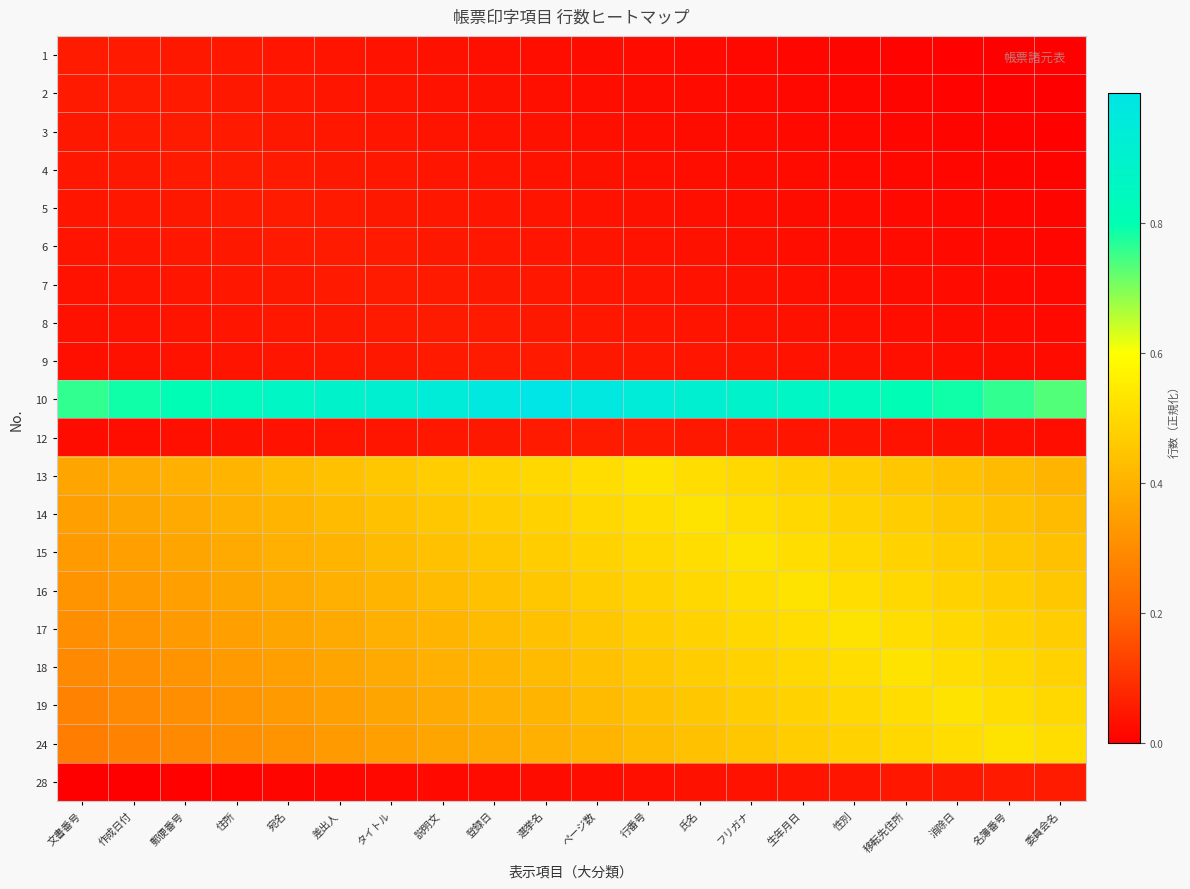

What is the total value across all series at タイトル?

4.6